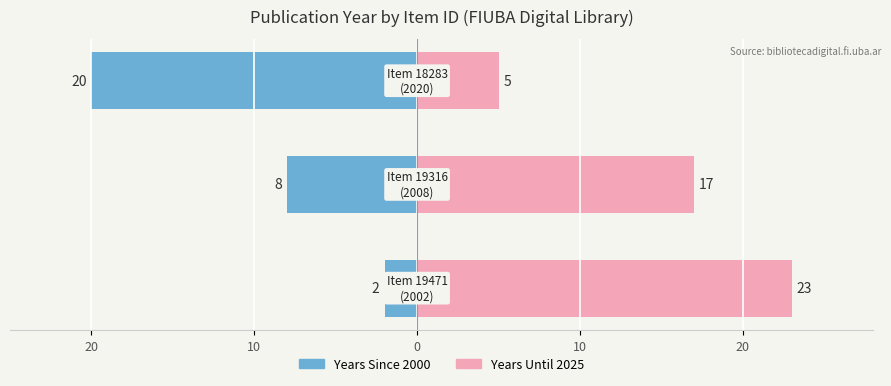

Reading left to right, list all the values displayed in this chart.

Years Since 2000 (left): 20=-2	10=-8	0=-20
Years Until 2025 (right): 20=23	10=17	0=5